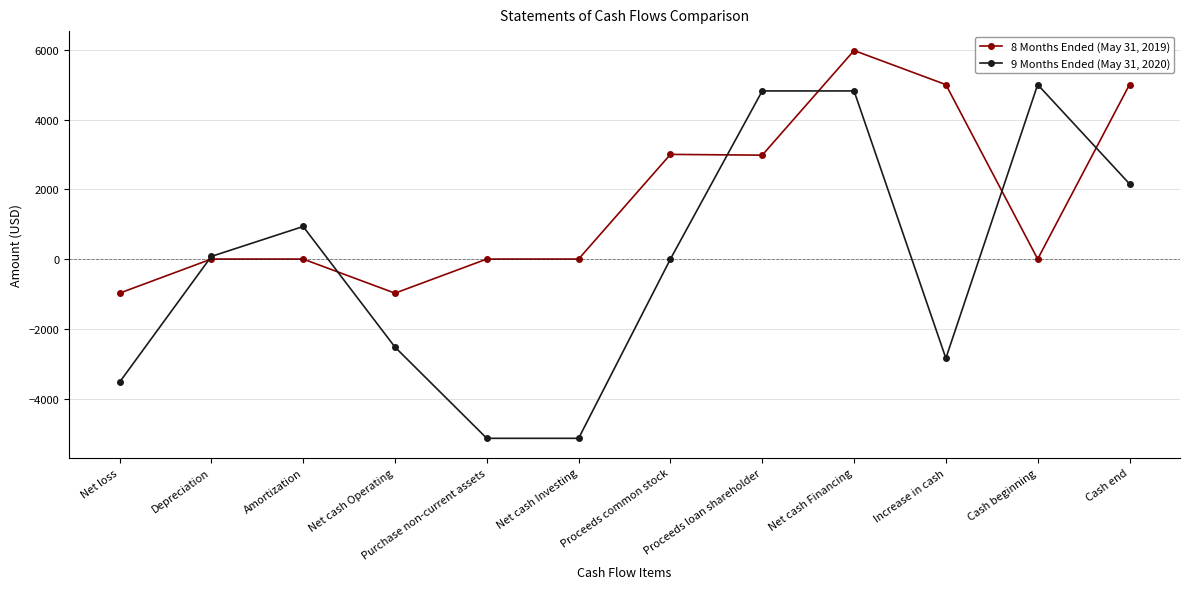

Which label corresponds to the largest value in the chart?

Net cash Financing